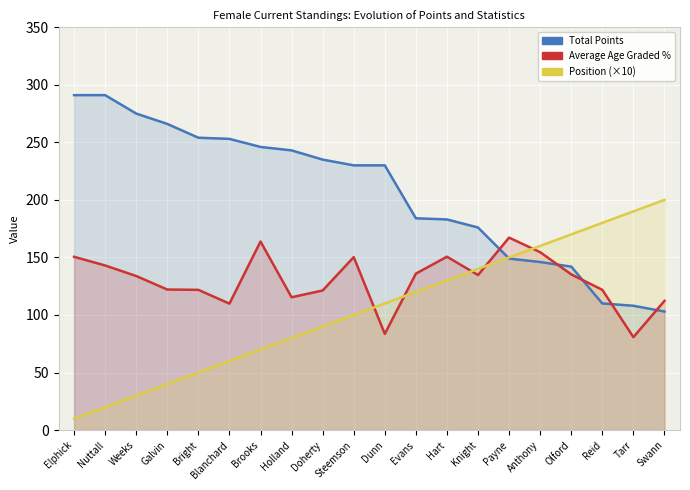

What are all the series names shown in the legend?

Total Points, Average Age Graded %, Position (×10)